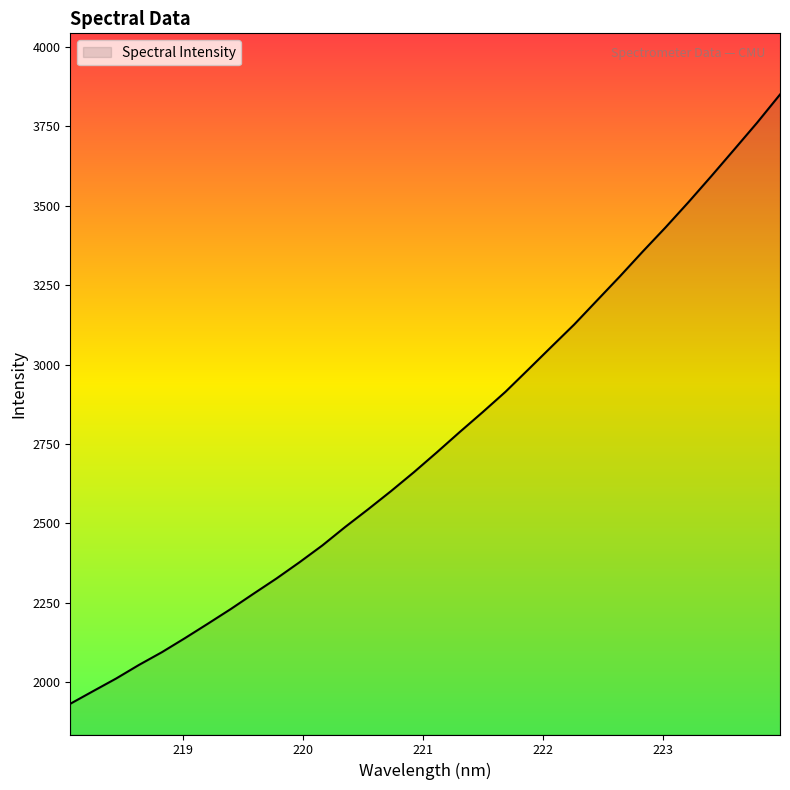

What is the smallest value displayed?

1932.7